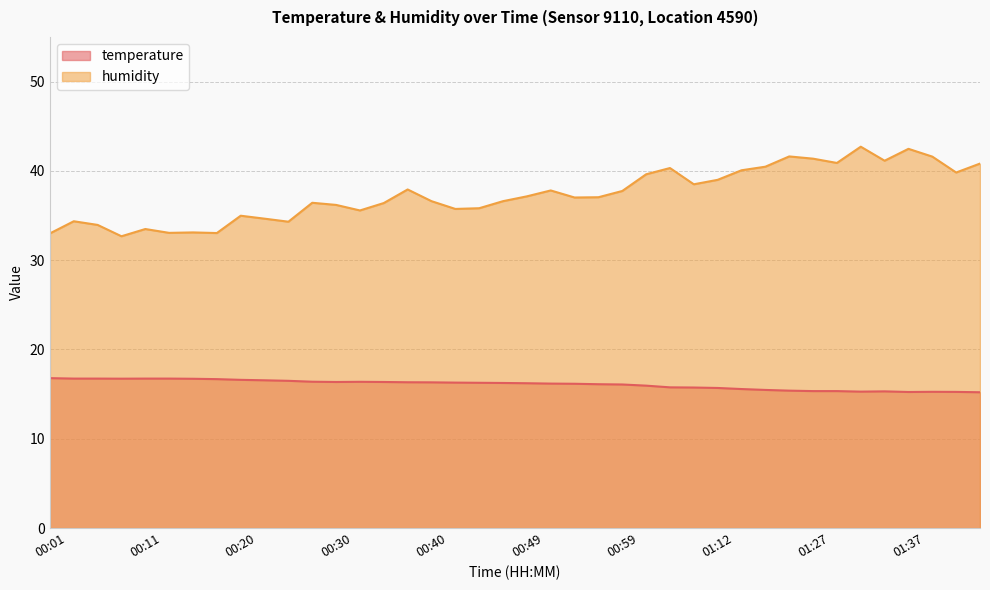

What is the difference between the humidity values at 00:13 and 00:37?

4.9